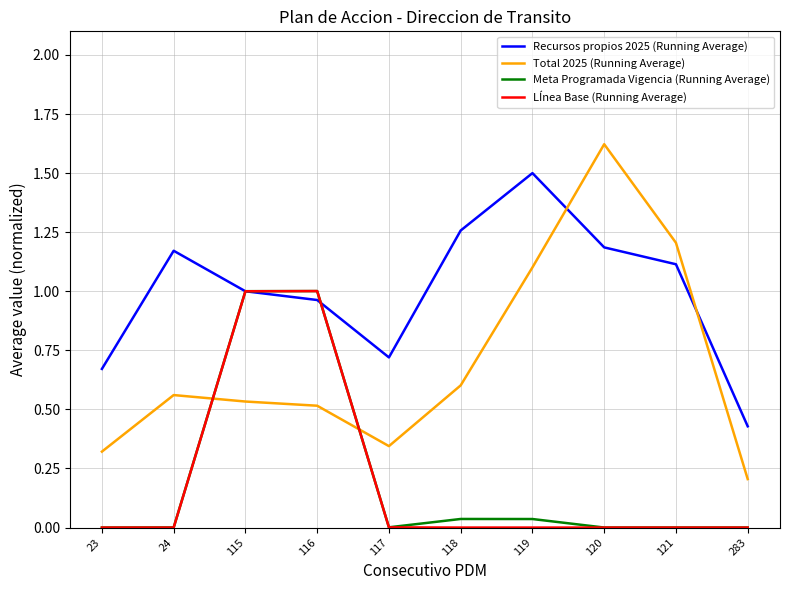

At 119, list the series in order from smallest to largest.

LÍnea Base (Running Average), Meta Programada Vigencia (Running Average), Total 2025 (Running Average), Recursos propios 2025 (Running Average)